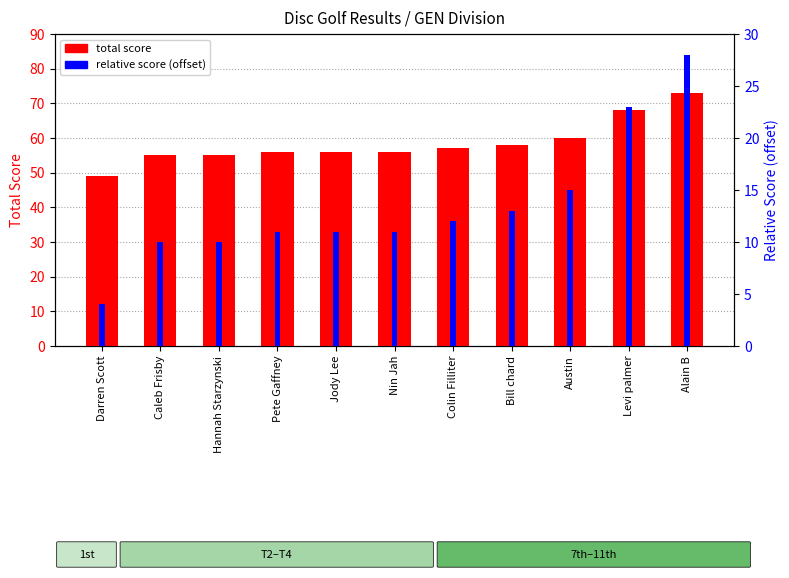

Reading right to left, transcribe all the data shown in this chart.

total score: 73	68	60	58	57	56	56	56	55	55	49
relative score: 28	23	15	13	12	11	11	11	10	10	4